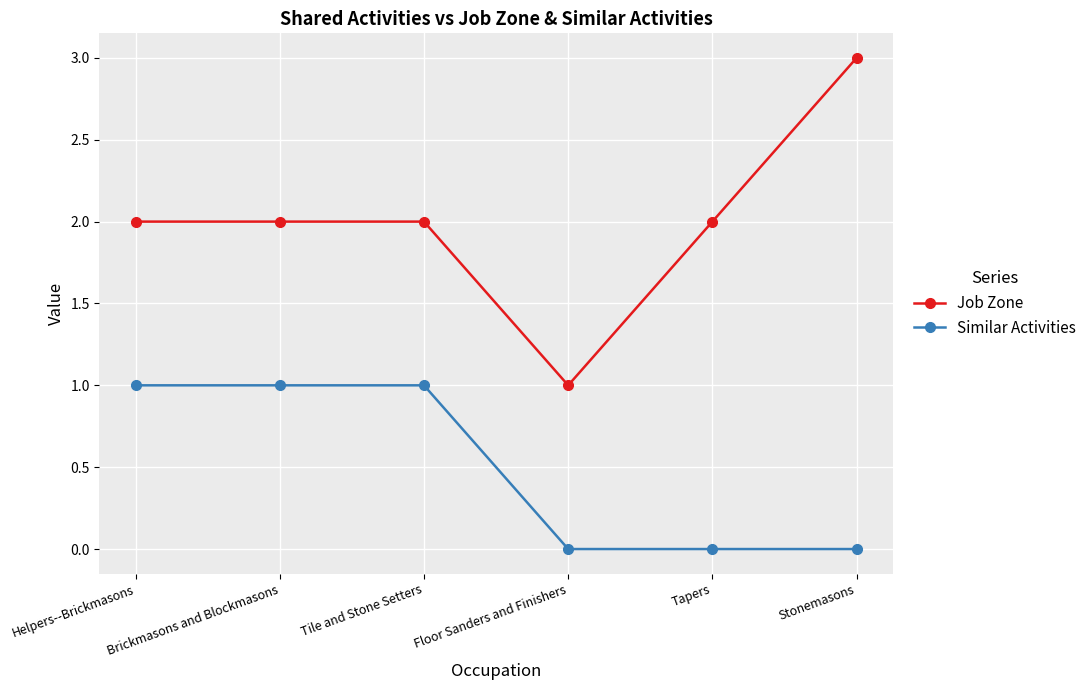

How many categories are shown in the chart?

6